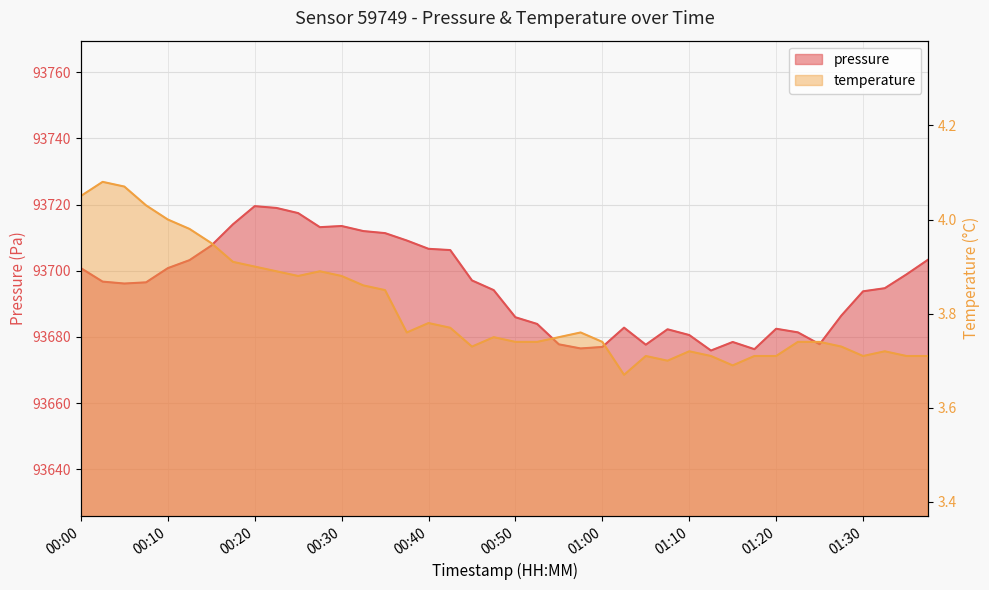

What is the difference between the pressure values at 01:15 and 00:10?

22.3